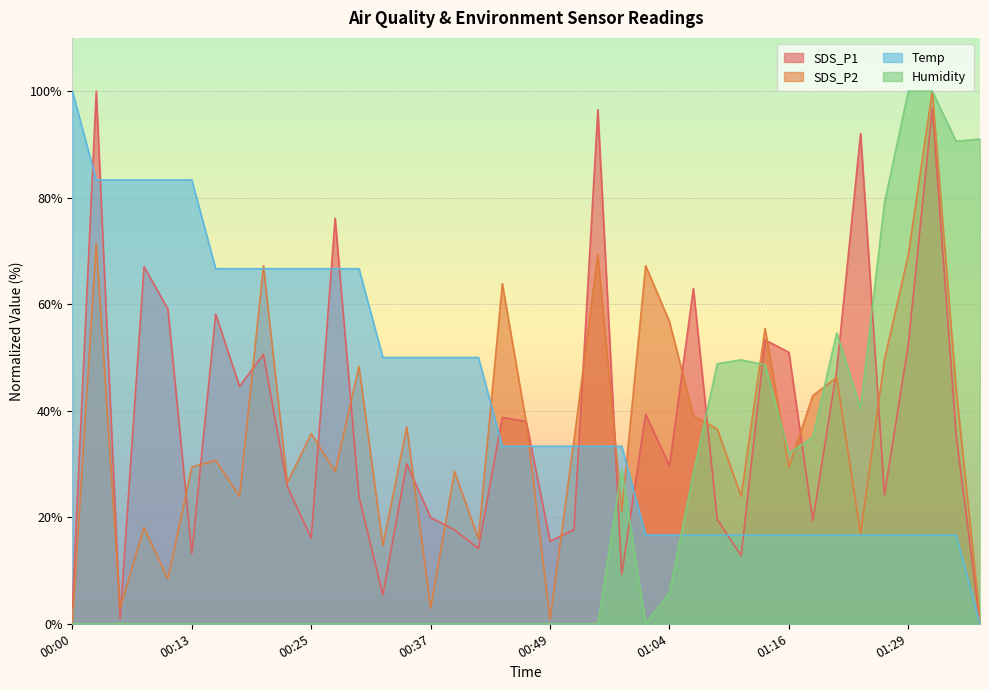

True or false: SDS_P1 and SDS_P2 intersect in this chart.

True